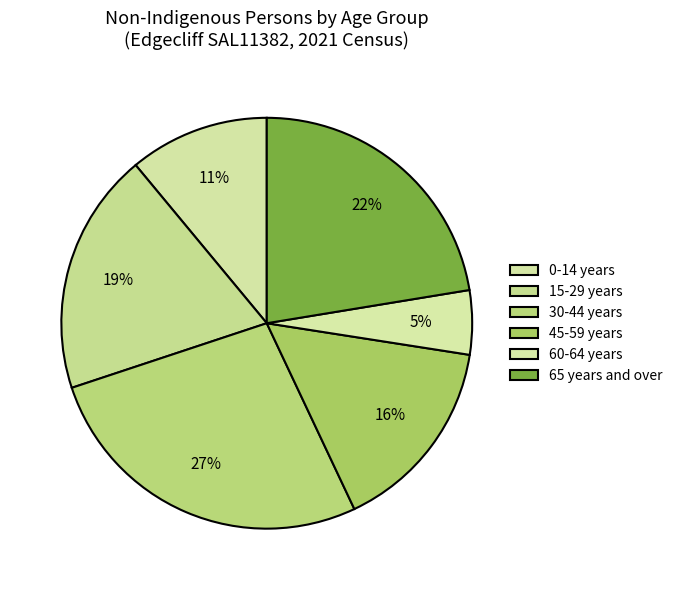

How many segments does this pie chart have?

6